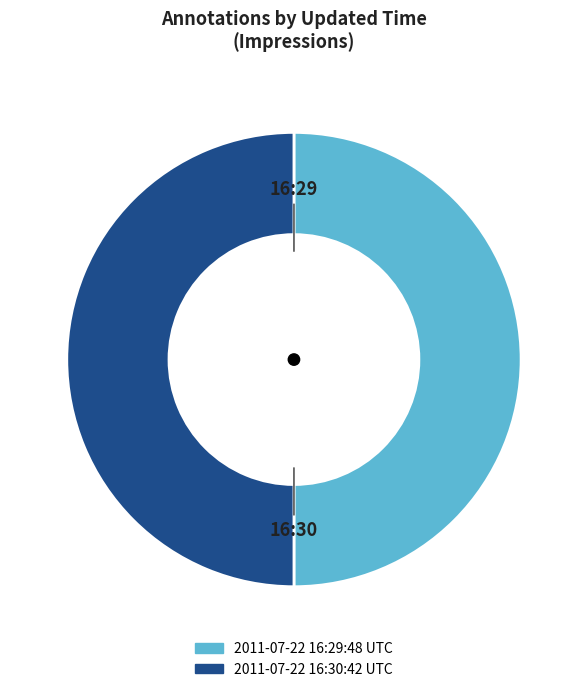

True or false: 2011-07-22 16:29:48 UTC accounts for 50% of the total.

True